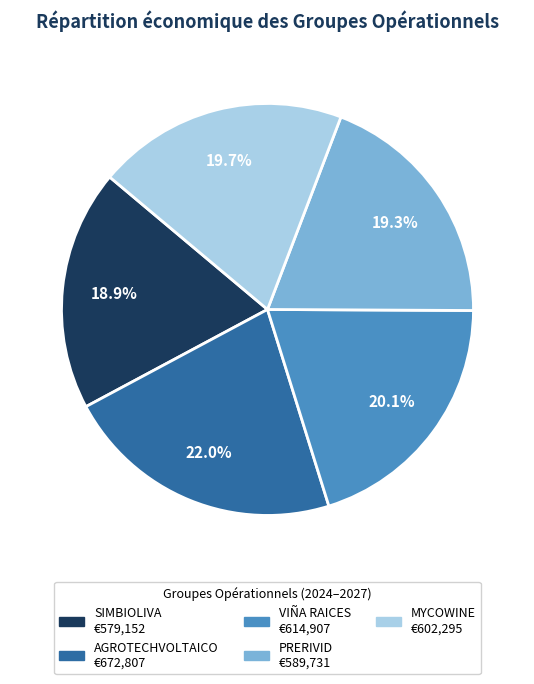

To the nearest percent, what percentage of the pie is SIMBIOLIVA?

19%